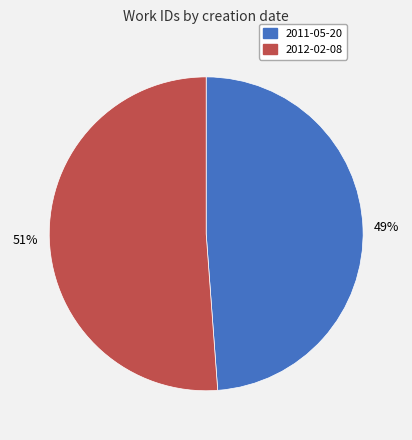

Rank the categories by value from lowest to highest.

2011-05-20, 2012-02-08